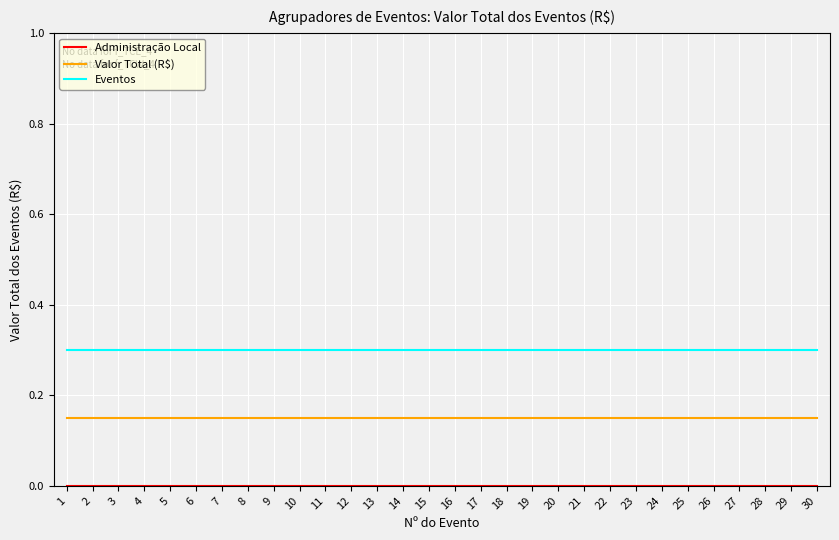

What is the greatest value displayed?

0.3